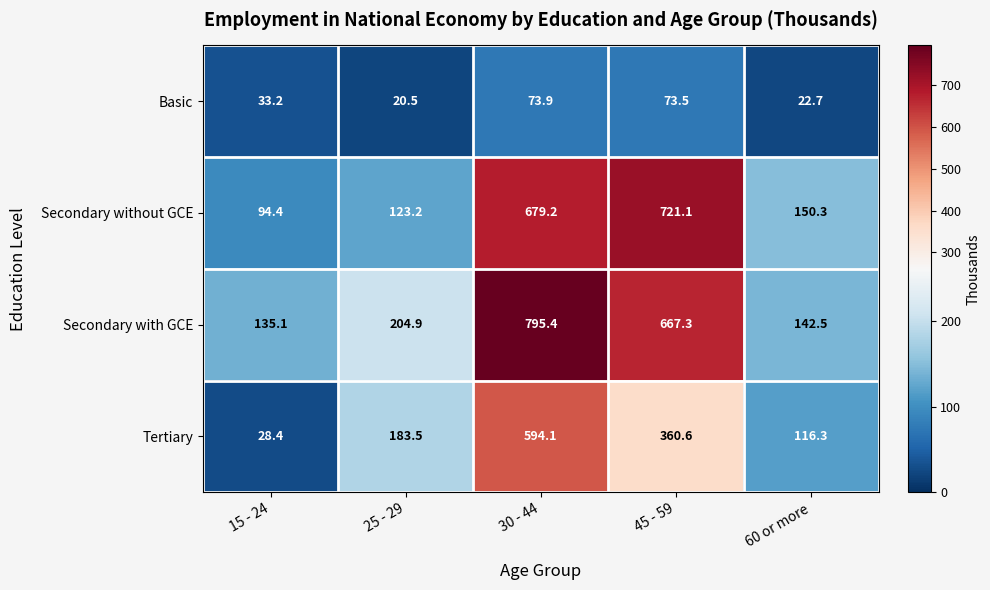

What is the difference between the second highest and minimum values in the Tertiary series?

332.2